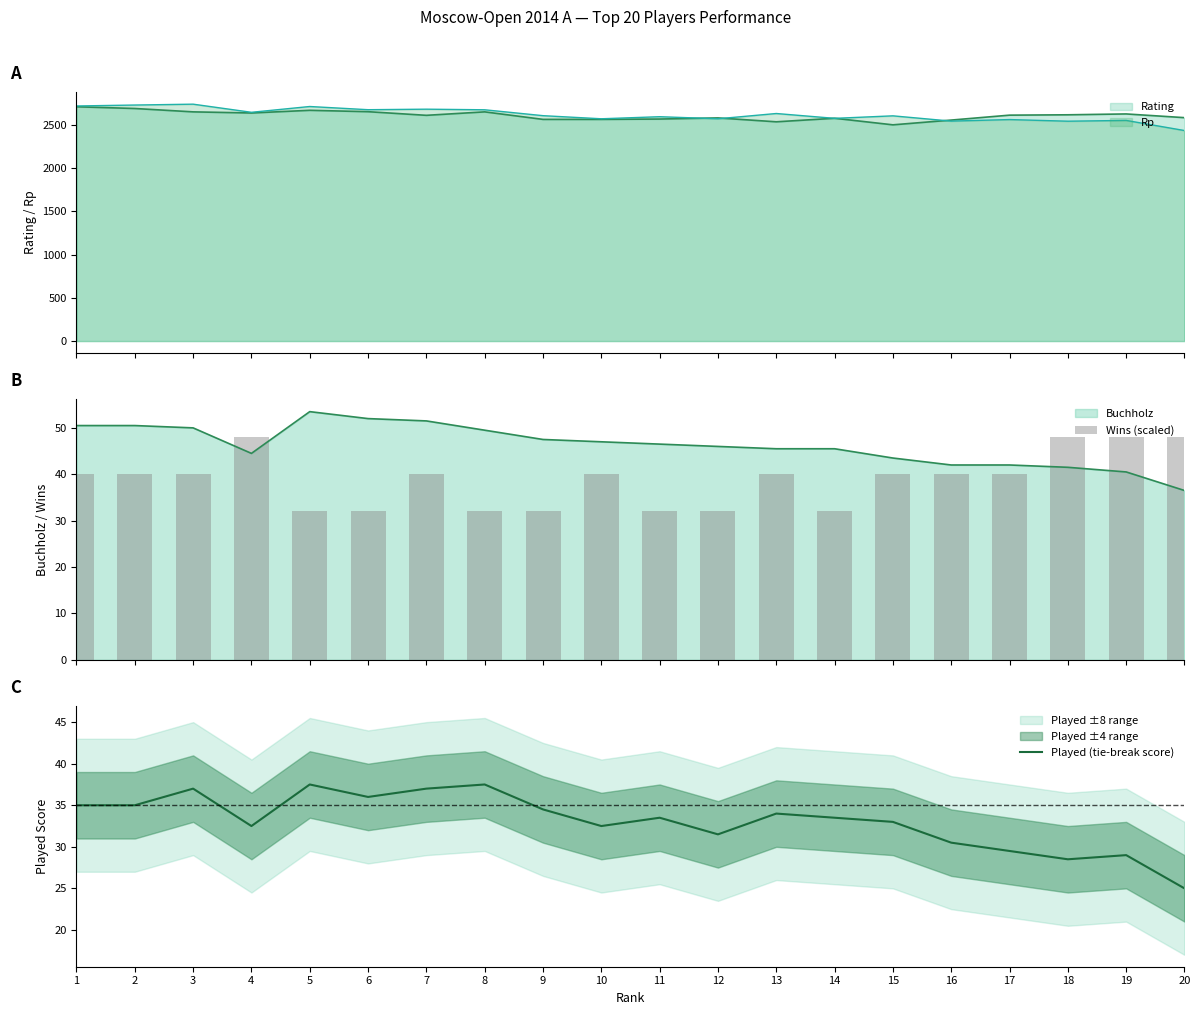

Which category has the lowest value in the Played (tie-break score) series?

20